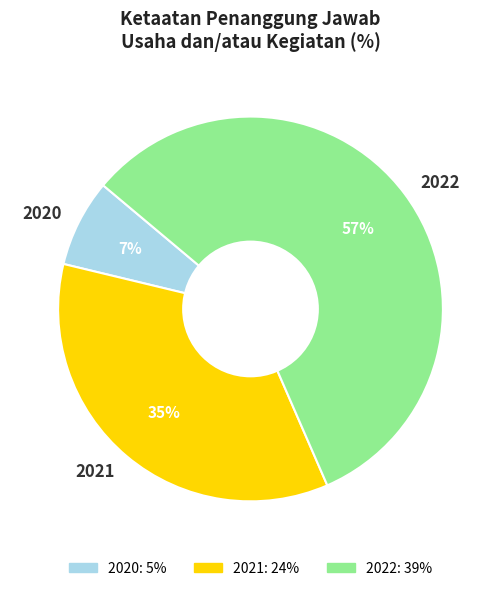

Do 2022 and 2020 together represent more than half of the pie?

Yes